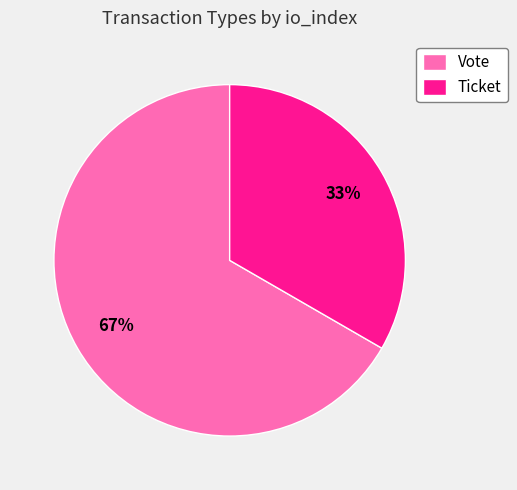

What percentage is the Vote slice, to the nearest percent?

67%